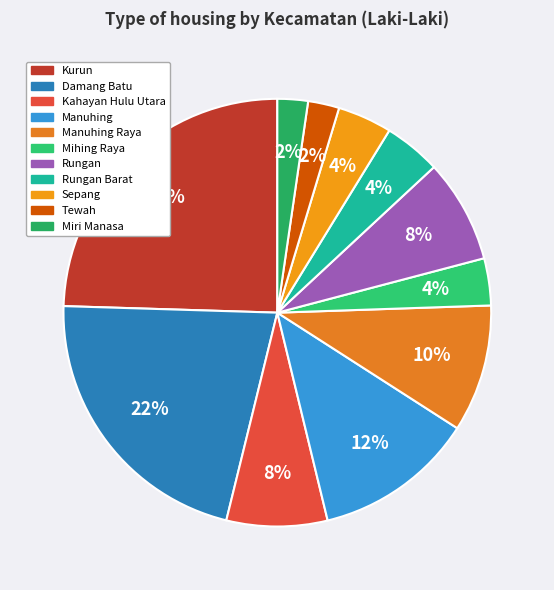

How many segments does this pie chart have?

11